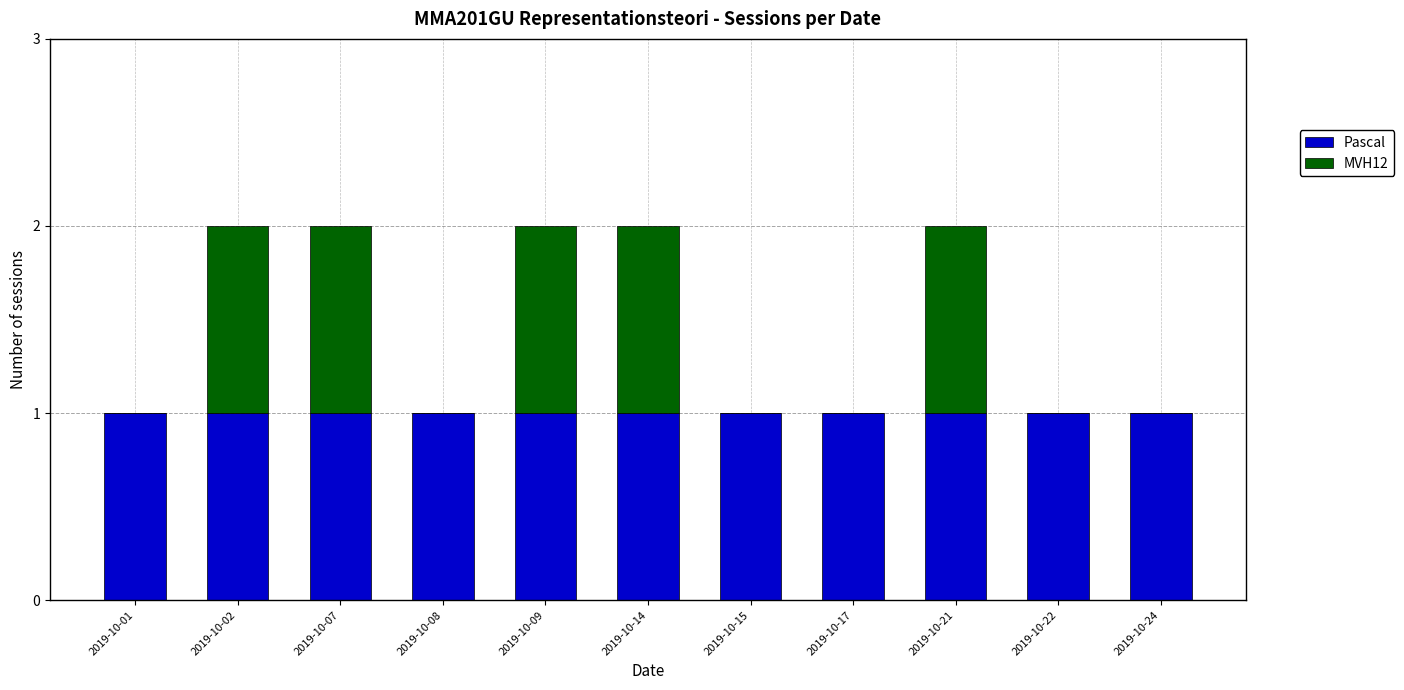

True or false: Pascal has a value of 1 at 2019-10-07.

True